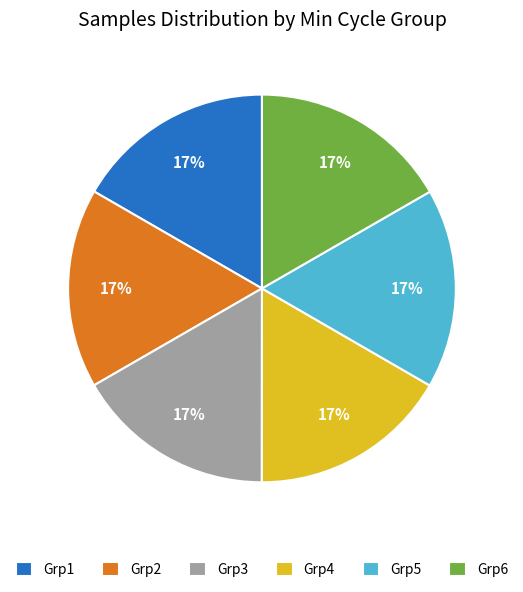

The Grp3 slice represents 3% of the pie. True or false?

False